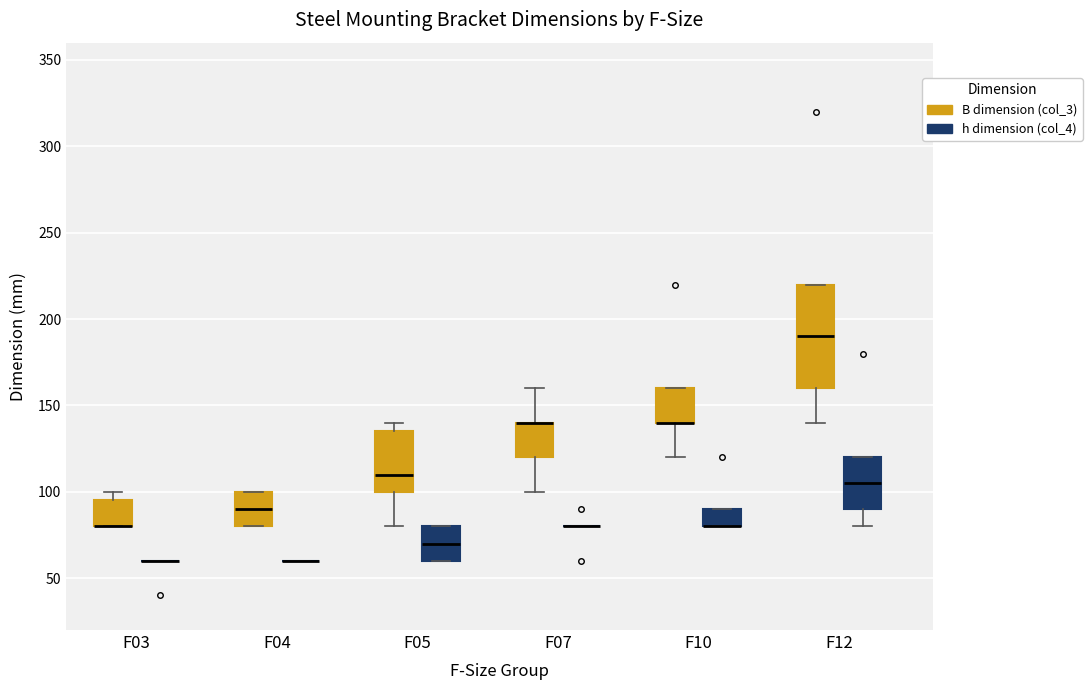

Which box is the tallest, from its lower edge to its upper edge?

F12 (B dimension (col_3))